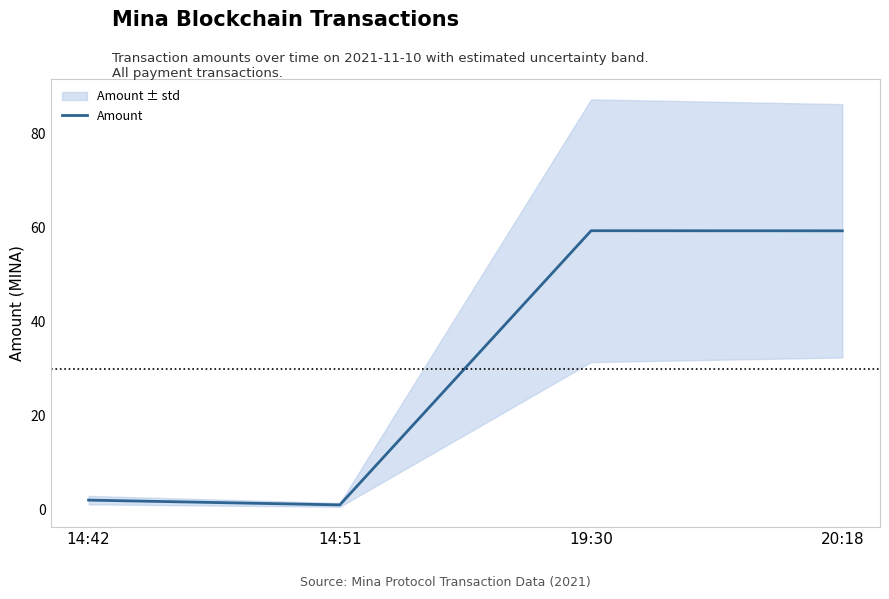

What is the change in value from 14:42 to 19:30?

+57.4